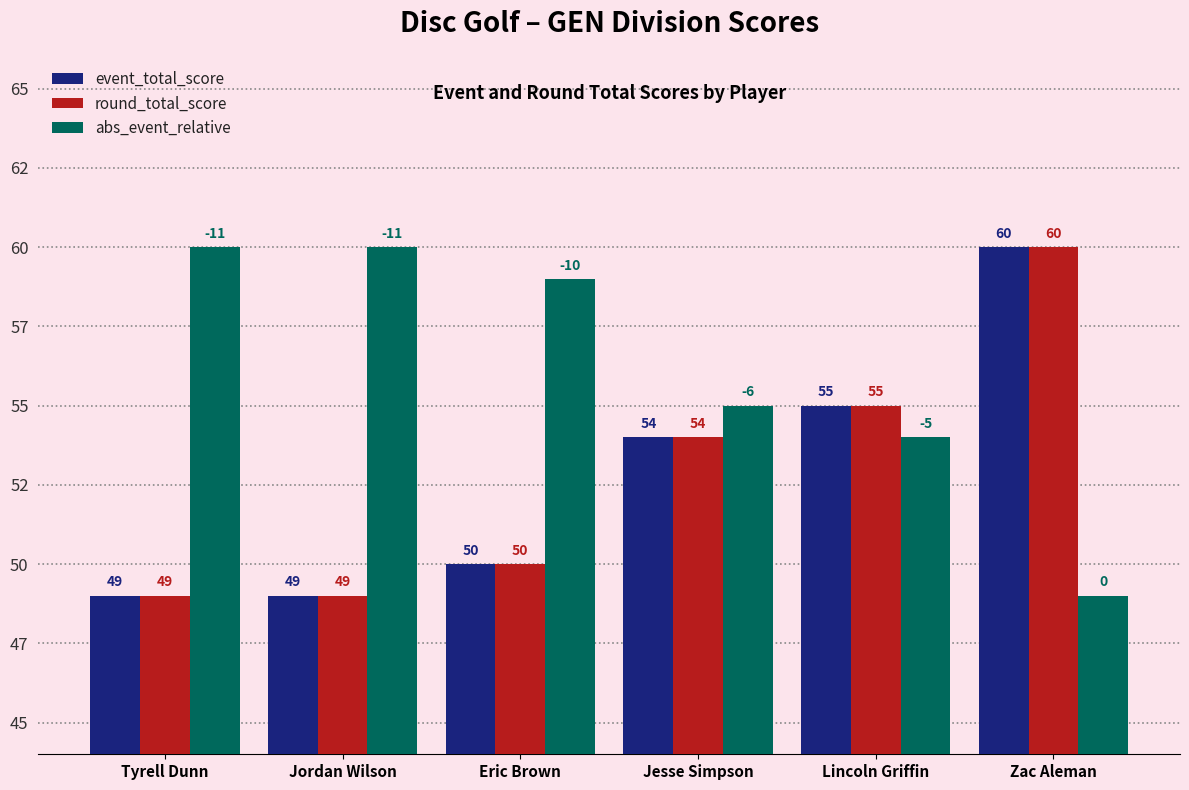

What is the difference between the maximum and minimum values in the round_total_score series?

11